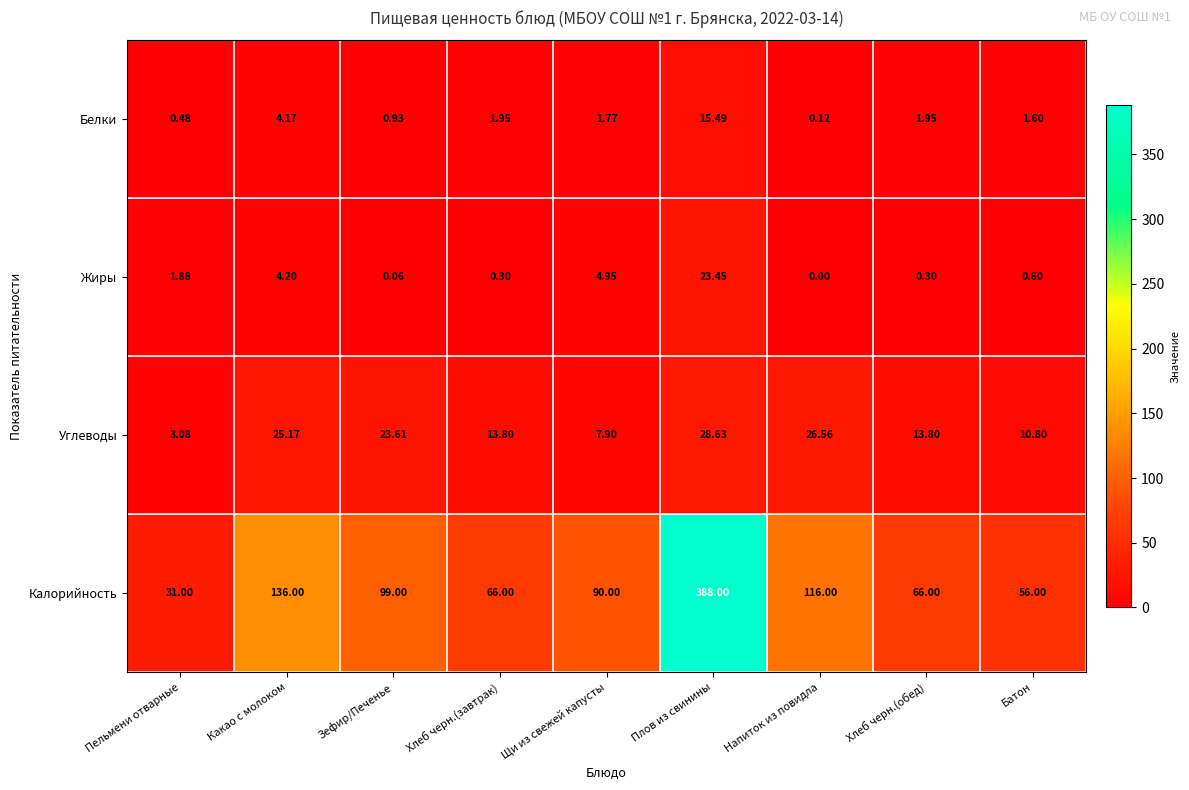

Where does the Белки series first go above 1?

Какао с молоком